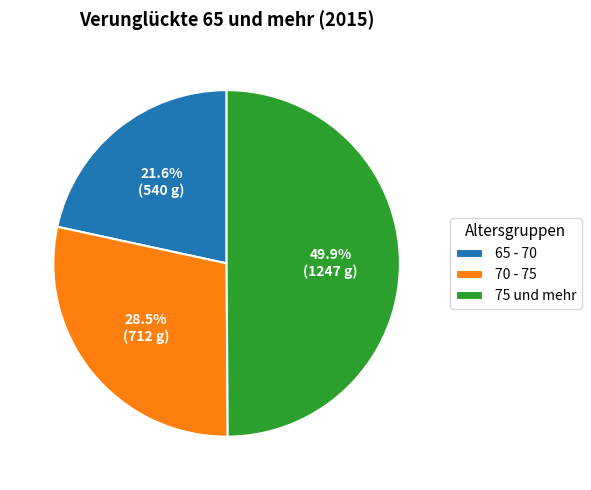

Which has a higher value, 65 - 70 or 75 und mehr?

75 und mehr